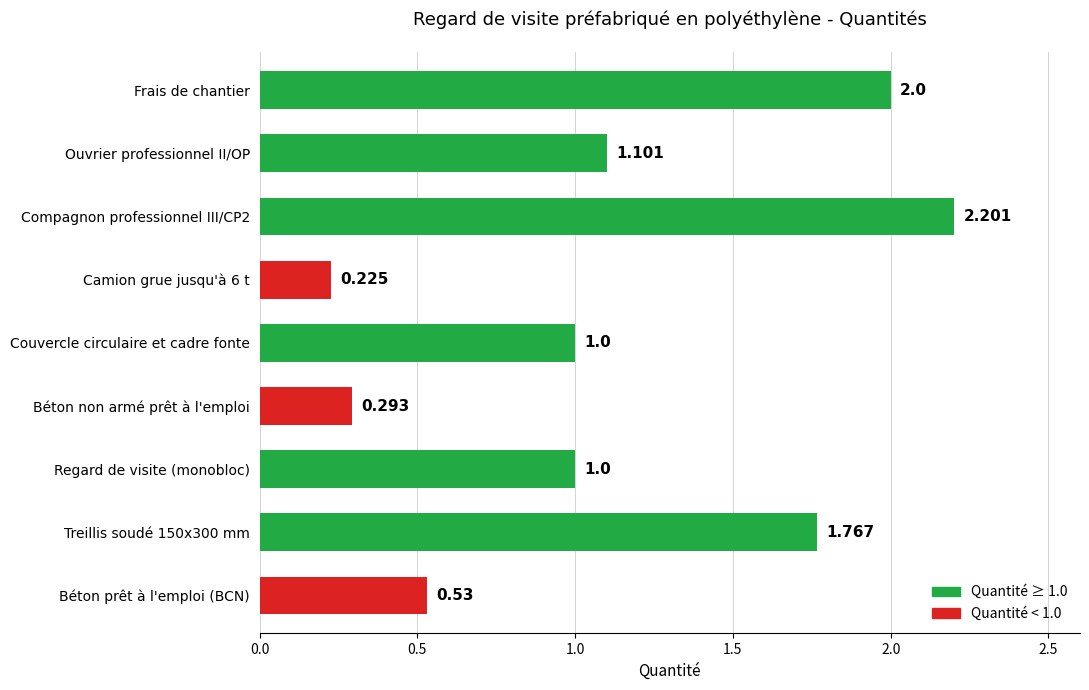

Between Béton prêt à l'emploi (BCN) and Béton non armé prêt à l'emploi, which is larger?

Béton prêt à l'emploi (BCN)